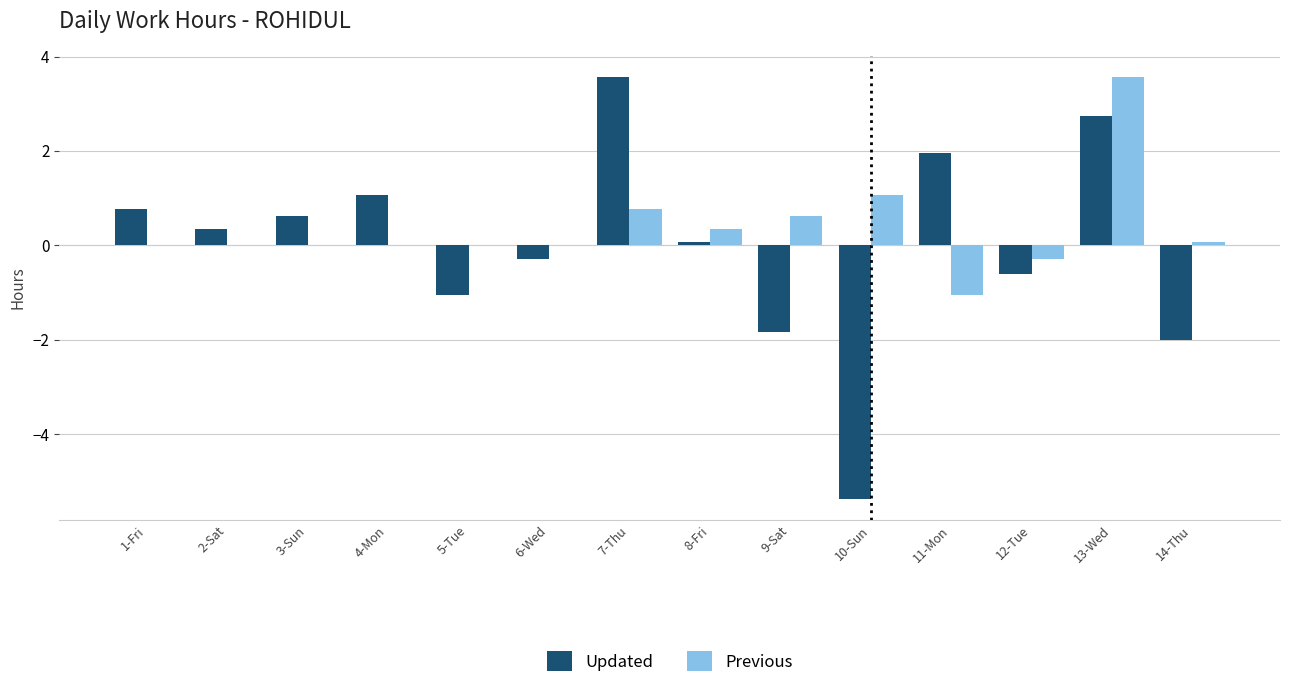

At which category is the sum across all series the highest?

13-Wed